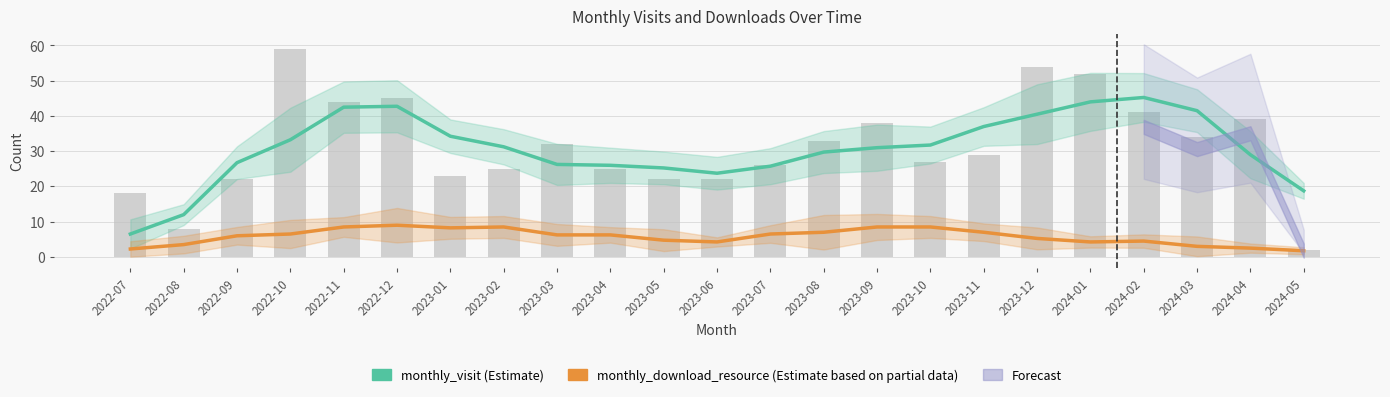

Reading left to right, list all the values displayed in this chart.

monthly_visit (Estimate): 2022-07=6.5	2022-08=12.0	2022-09=26.8	2022-10=33.2	2022-11=42.5	2022-12=42.8	2023-01=34.2	2023-02=31.2	2023-03=26.2	2023-04=26.0	2023-05=25.2	2023-06=23.8	2023-07=25.8	2023-08=29.8	2023-09=31.0	2023-10=31.8	2023-11=37.0	2023-12=40.5	2024-01=44.0	2024-02=45.2	2024-03=41.5	2024-04=29.0	2024-05=18.8
monthly_download_resource (Estimate based on partial data): 2022-07=2.2	2022-08=3.5	2022-09=6.0	2022-10=6.5	2022-11=8.5	2022-12=9.0	2023-01=8.2	2023-02=8.5	2023-03=6.2	2023-04=6.2	2023-05=4.8	2023-06=4.2	2023-07=6.5	2023-08=7.0	2023-09=8.5	2023-10=8.5	2023-11=7.0	2023-12=5.2	2024-01=4.2	2024-02=4.5	2024-03=3.0	2024-04=2.5	2024-05=1.8